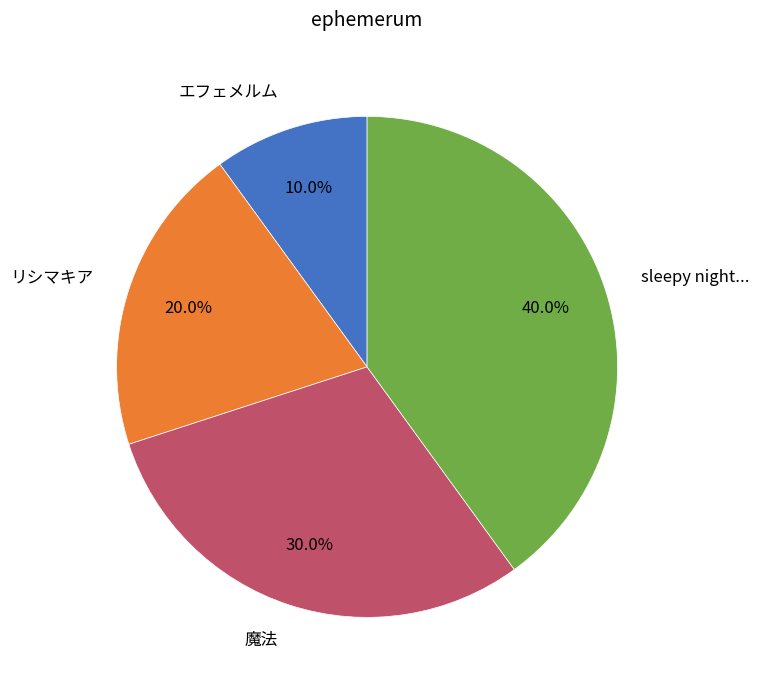

Is it true that エフェメルム is 10% of the pie?

True